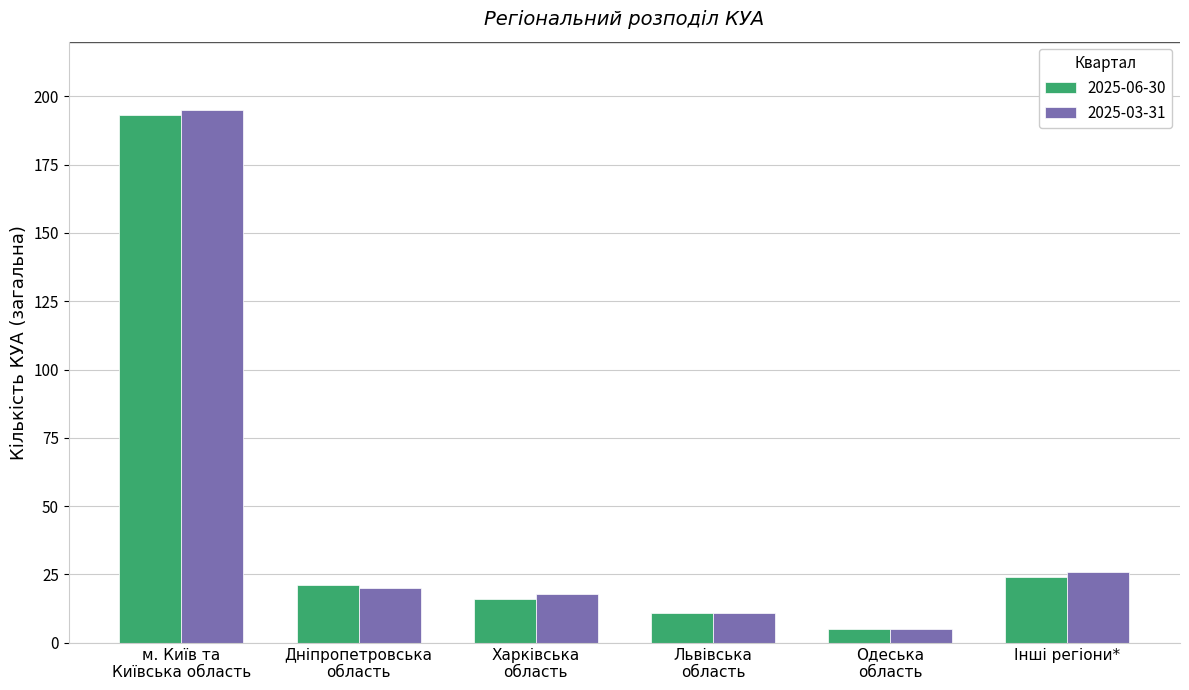

List the labels in order of 2025-06-30 value, smallest first.

Одеська
область, Львівська
область, Харківська
область, Дніпропетровська
область, Інші регіони*, м. Київ та
Київська область